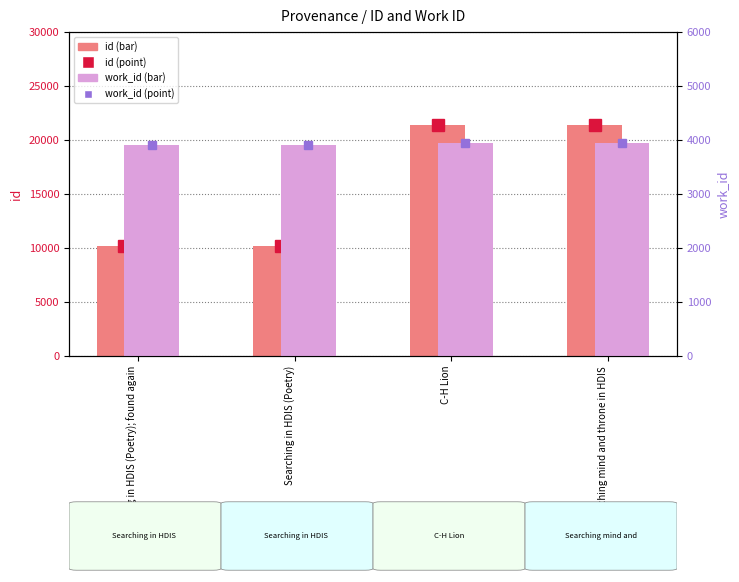

How many data points in id are above 21422?

1